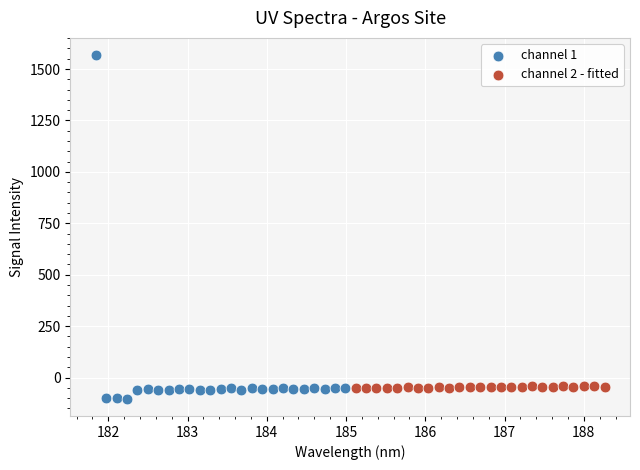

Which series has the widest spread of Y values?

channel 1